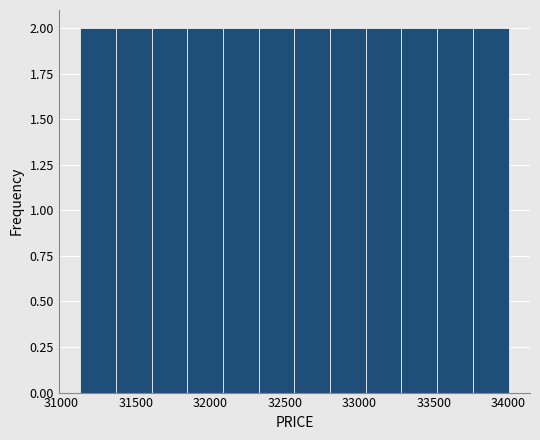

How tall is the bar that spans 33300 to 33500 on the x-axis? Neither the bar edges nor the heights are printed on the chart, so give them approximately, as read against the axes.

2